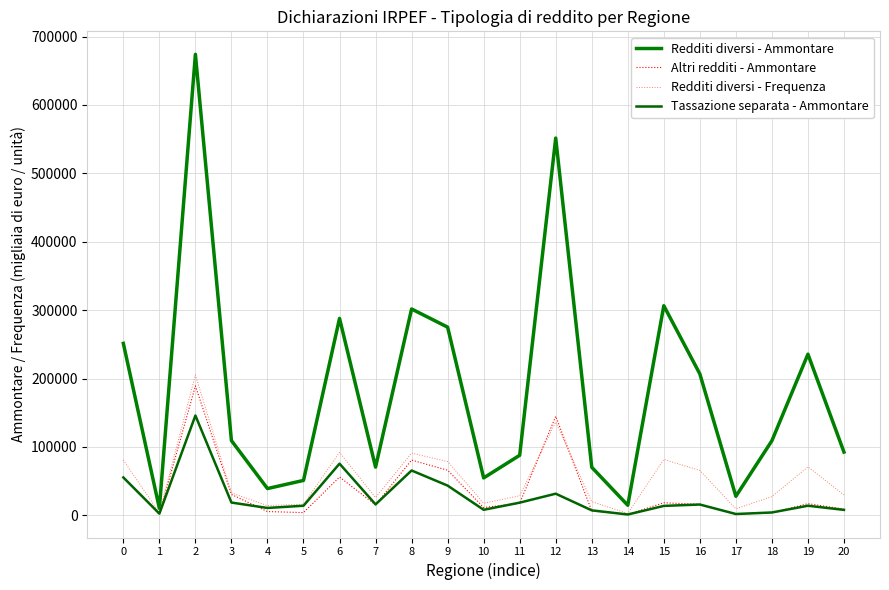

True or false: Redditi diversi - Frequenza and Tassazione separata - Ammontare cross at least once.

False